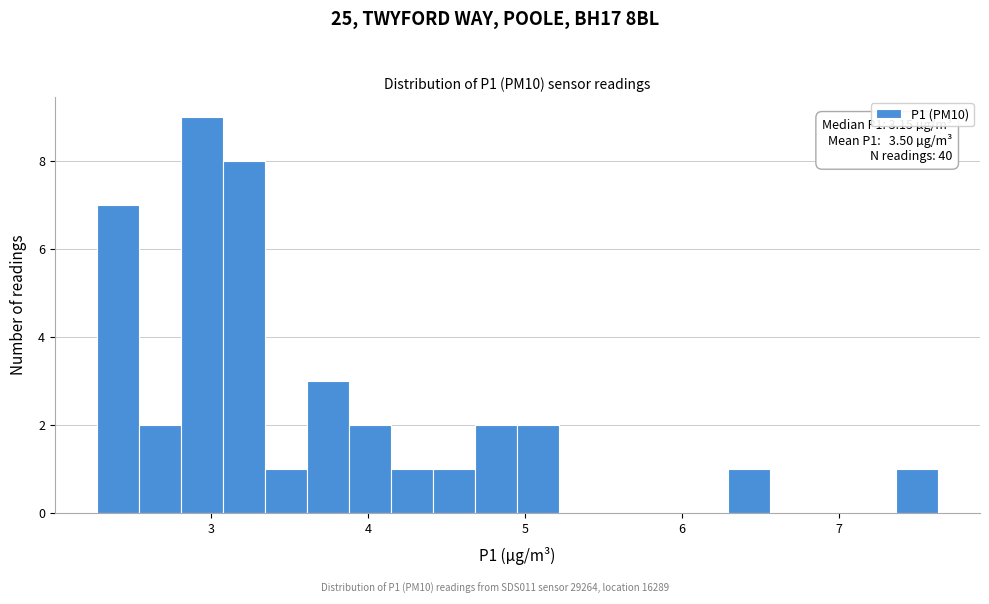

Around what value on the x-axis is the tallest bar? Give the approximate position of its centre, as read against the axis.

2.9